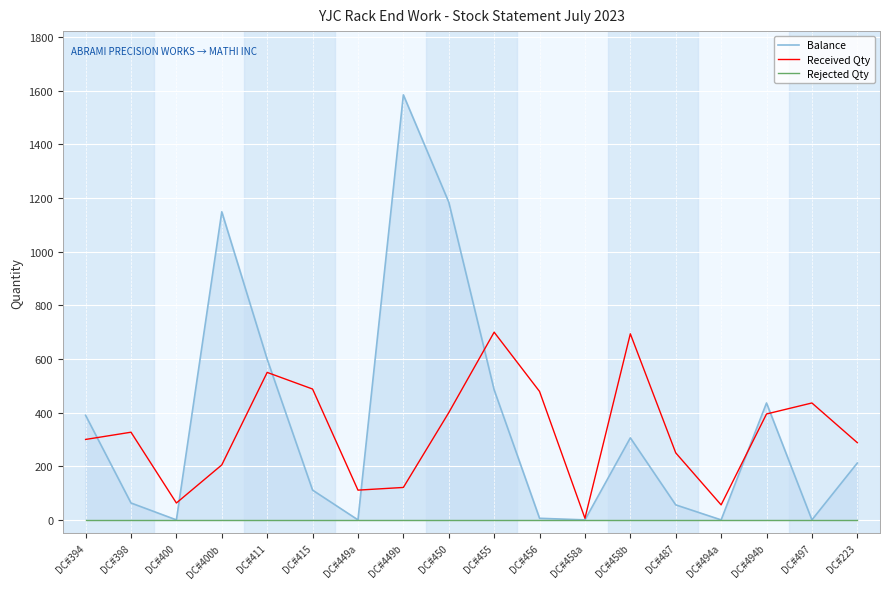

What is the minimum value for Received Qty?

6